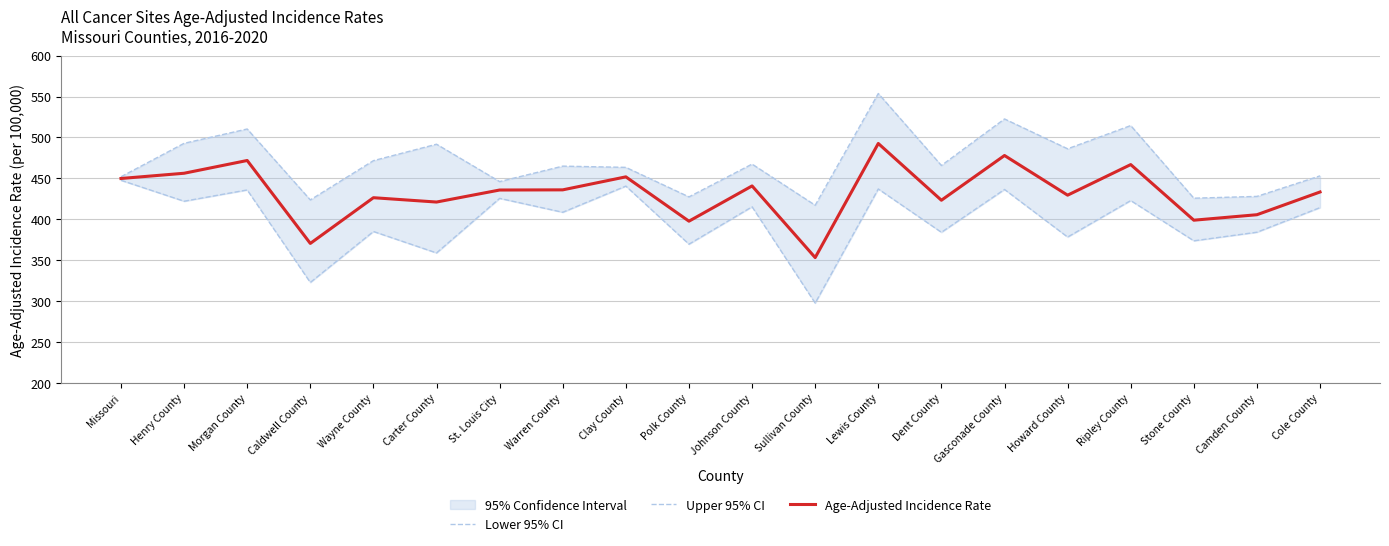

Reading left to right, list all the values displayed in this chart.

Lower 95% CI: 447.6	422.0	435.8	322.7	385.0	358.8	425.5	408.5	440.5	369.5	415.2	297.5	437.0	384.0	436.4	378.2	422.8	373.6	384.1	414.2
Upper 95% CI: 451.9	492.8	510.3	423.6	471.6	491.7	446.0	464.9	463.4	427.3	467.4	417.1	553.7	465.7	522.6	486.1	514.5	425.7	427.9	453.0
Age-Adjusted Incidence Rate: 449.8	456.2	471.8	370.4	426.3	421.0	435.7	435.9	451.8	397.6	440.7	353.1	492.6	423.2	477.9	429.4	466.8	398.8	405.5	433.3